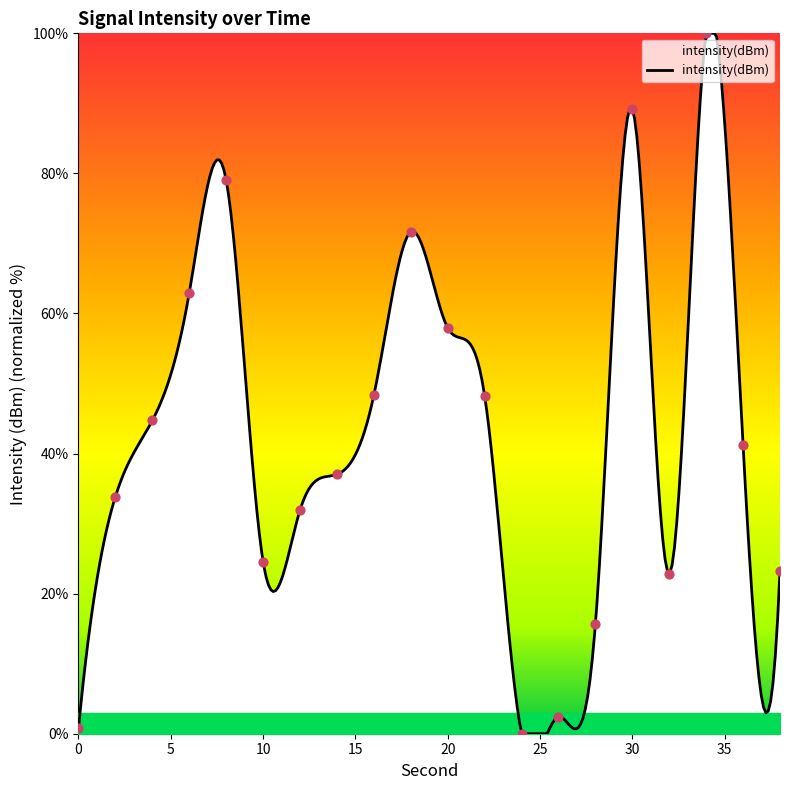

Which has a higher value, 26 or 28?

28